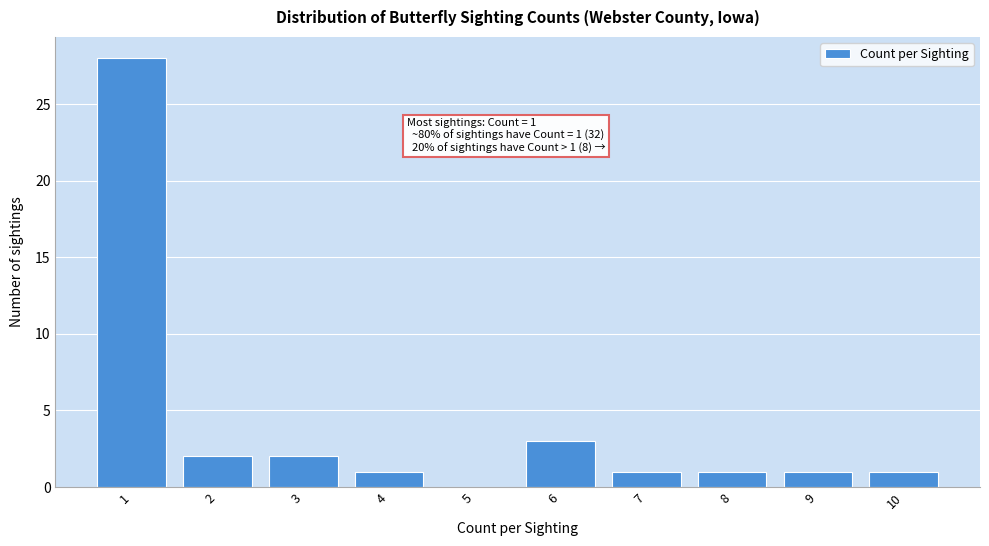

Reading left to right, transcribe all the data shown in this chart.

1=28	2=2	3=2	4=1	5=0	6=3	7=1	8=1	9=1	10=1